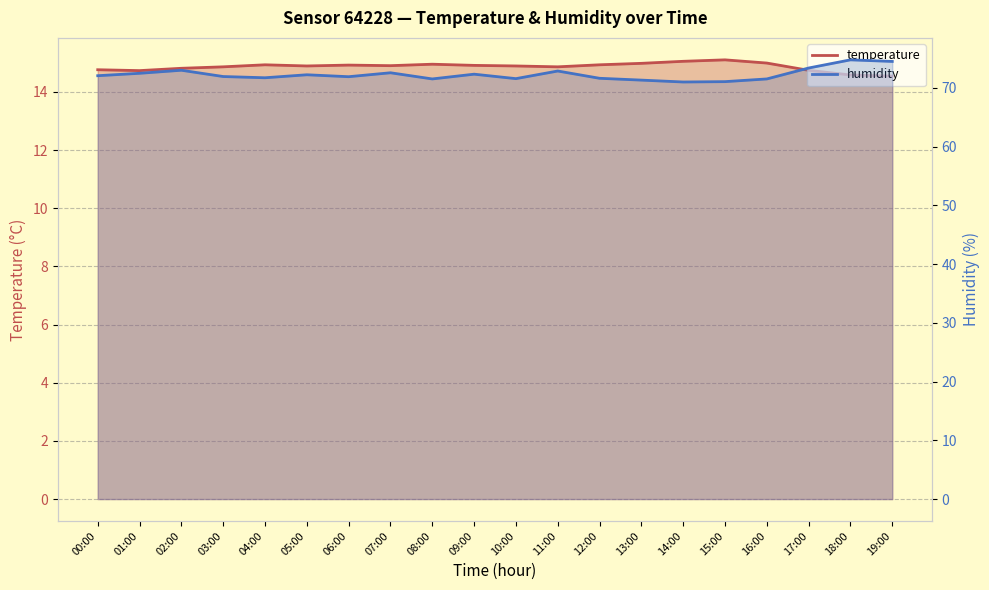

Which series has the largest total across all categories?

humidity